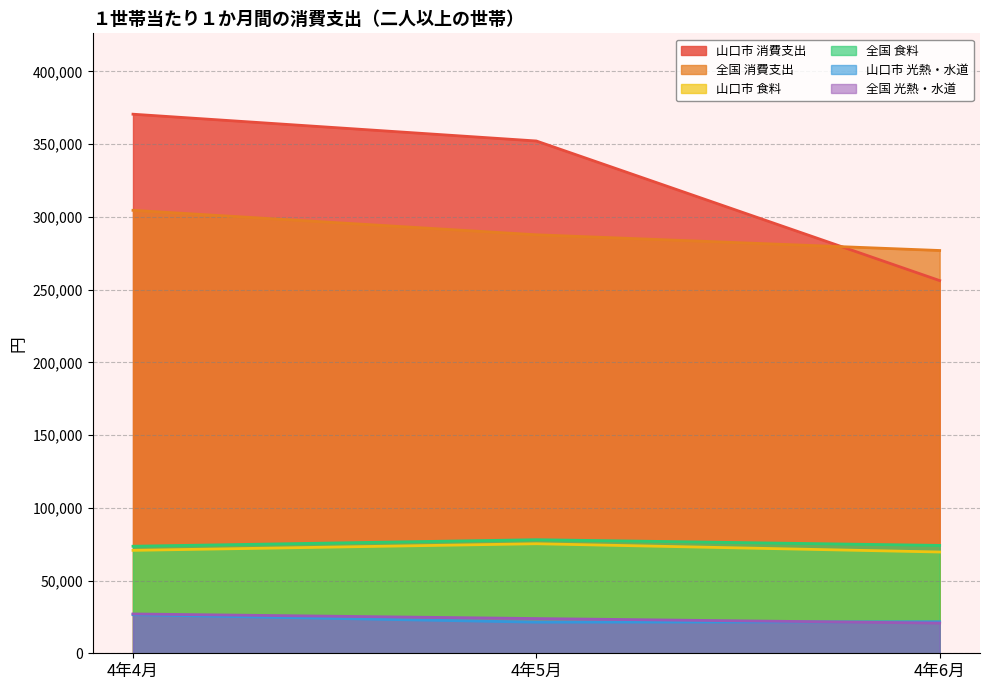

True or false: 全国 光熱・水道 has a value of 23877 at 4年5月.

True